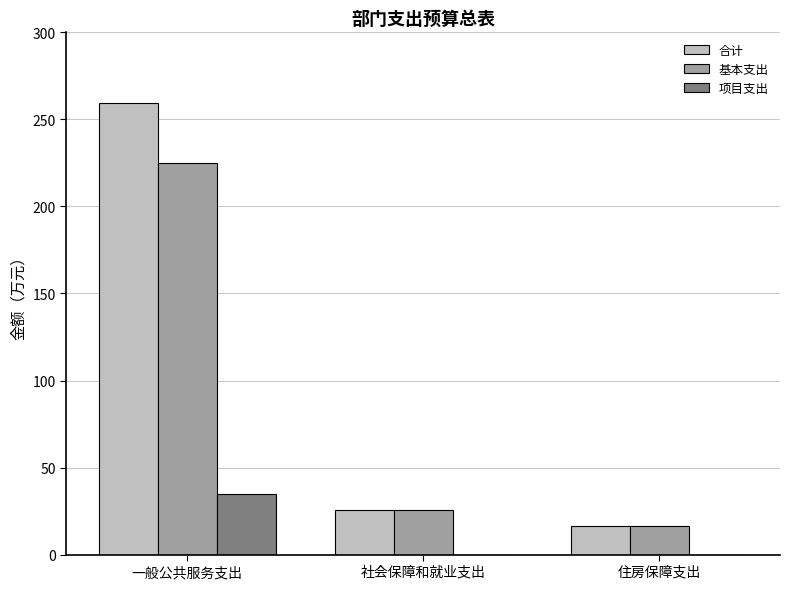

Reading right to left, what are all the values shown in this chart?

合计: 16.6	25.7	259.4
基本支出: 16.6	25.7	224.8
项目支出: 0.0	0.0	34.6